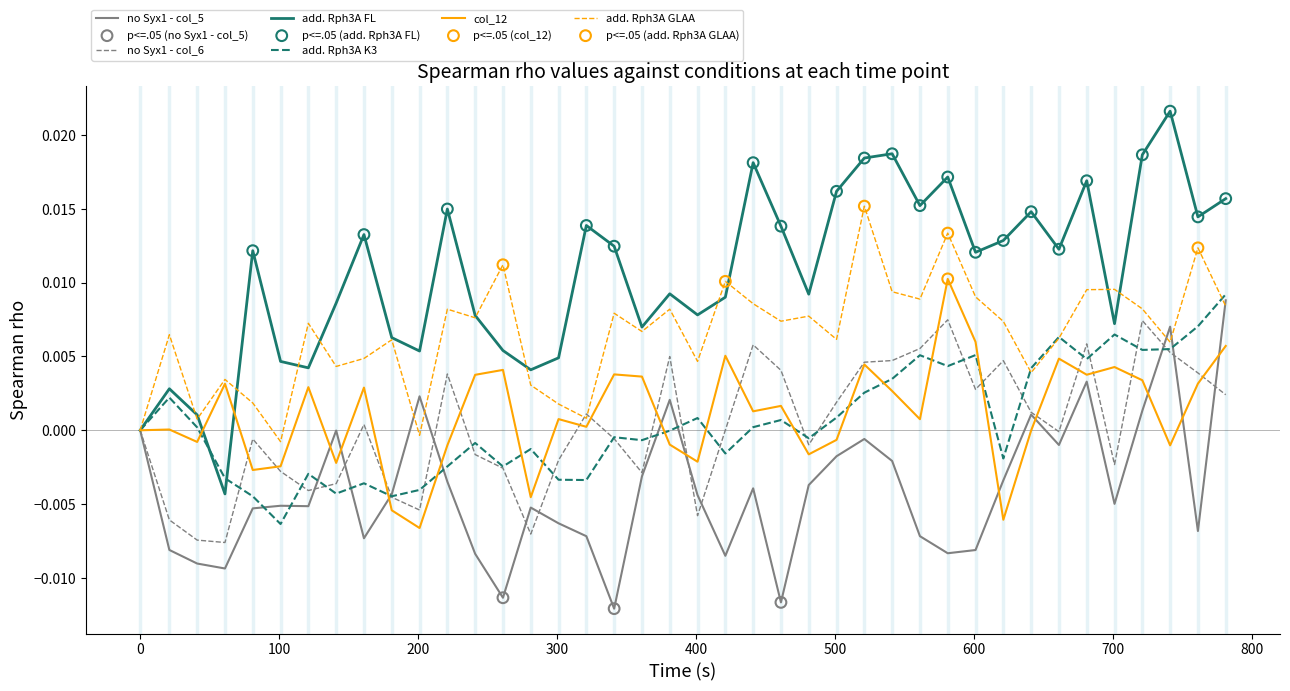

Which series has the largest total across all categories?

add. Rph3A FL